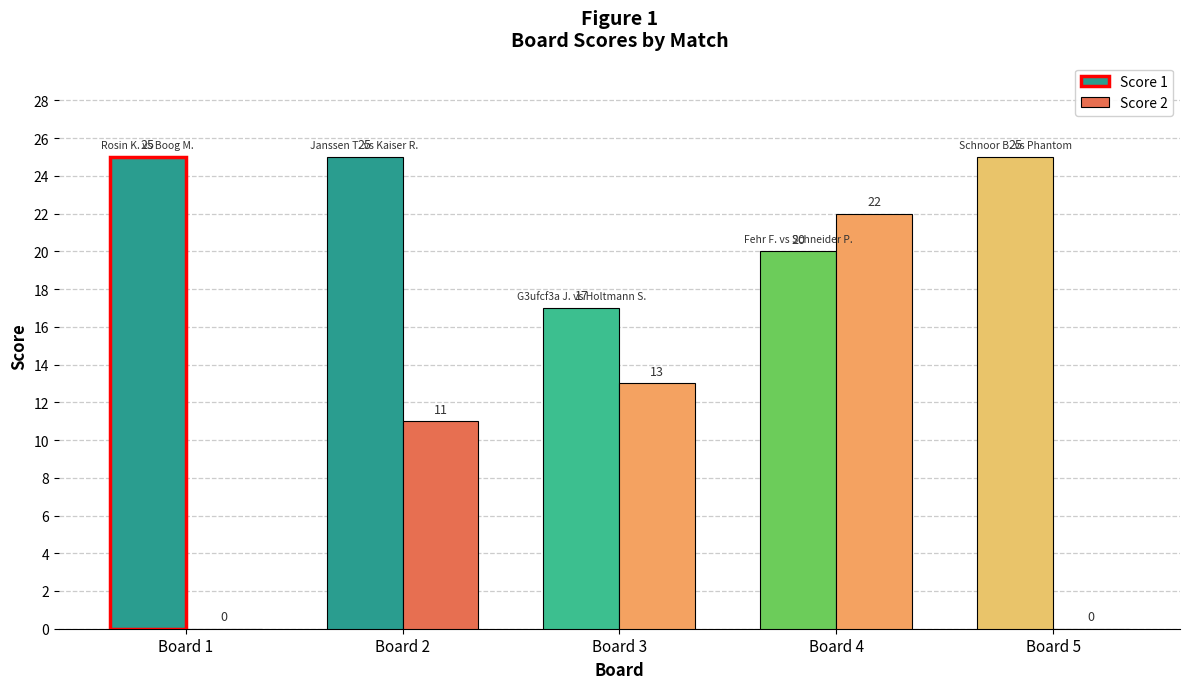

Read the Score 2 value at Board 3.

13